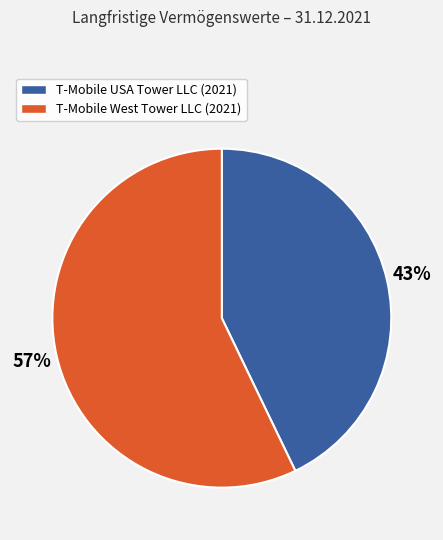

Do T-Mobile West Tower LLC (2021) and T-Mobile USA Tower LLC (2021) together represent more than half of the pie?

Yes